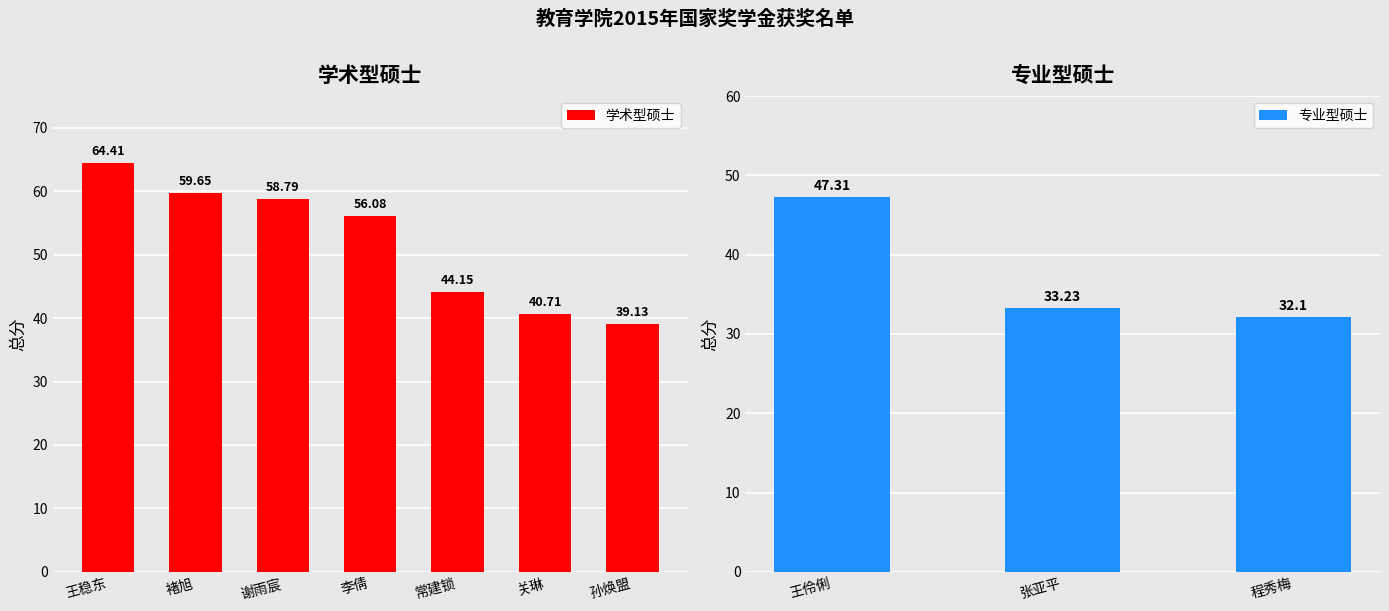

Reading left to right, transcribe all the data shown in this chart.

王稳东=64.4	褚旭=59.6	谢雨宸=58.8	李倩=56.1	常建锁=44.1	关琳=40.7	孙焕盟=39.1	王伶俐=47.3	张亚平=33.2	程秀梅=32.1